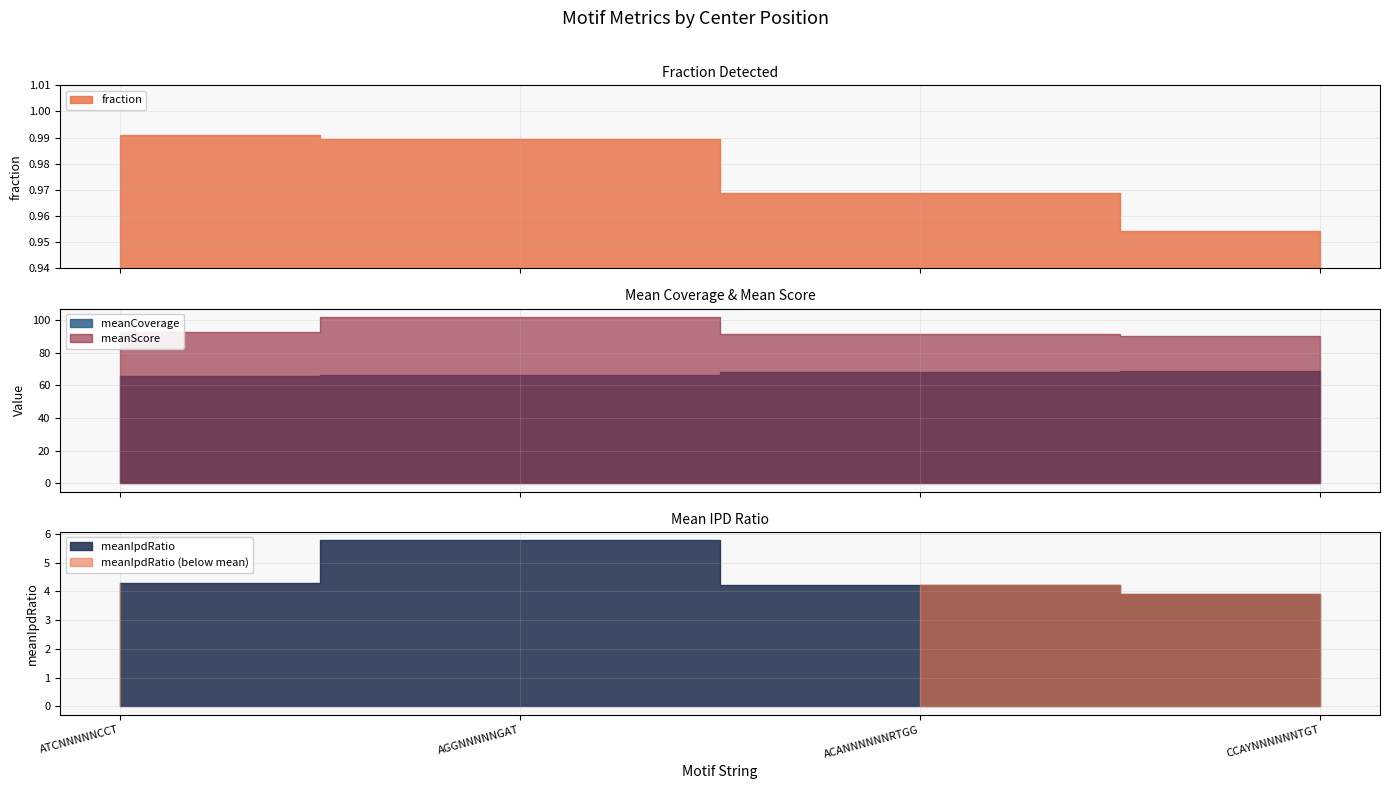

What value does the meanCoverage series have at ATCNNNNNCCT?

65.4